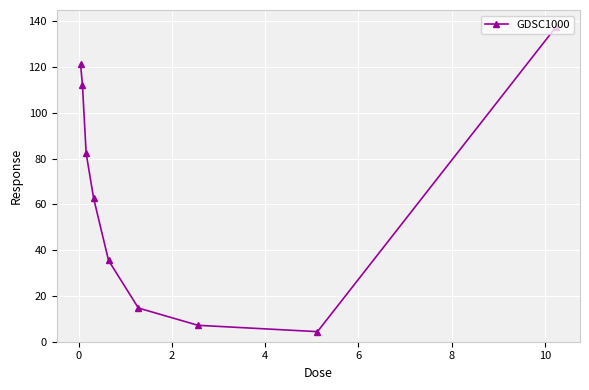

What is the smallest value displayed?

4.4